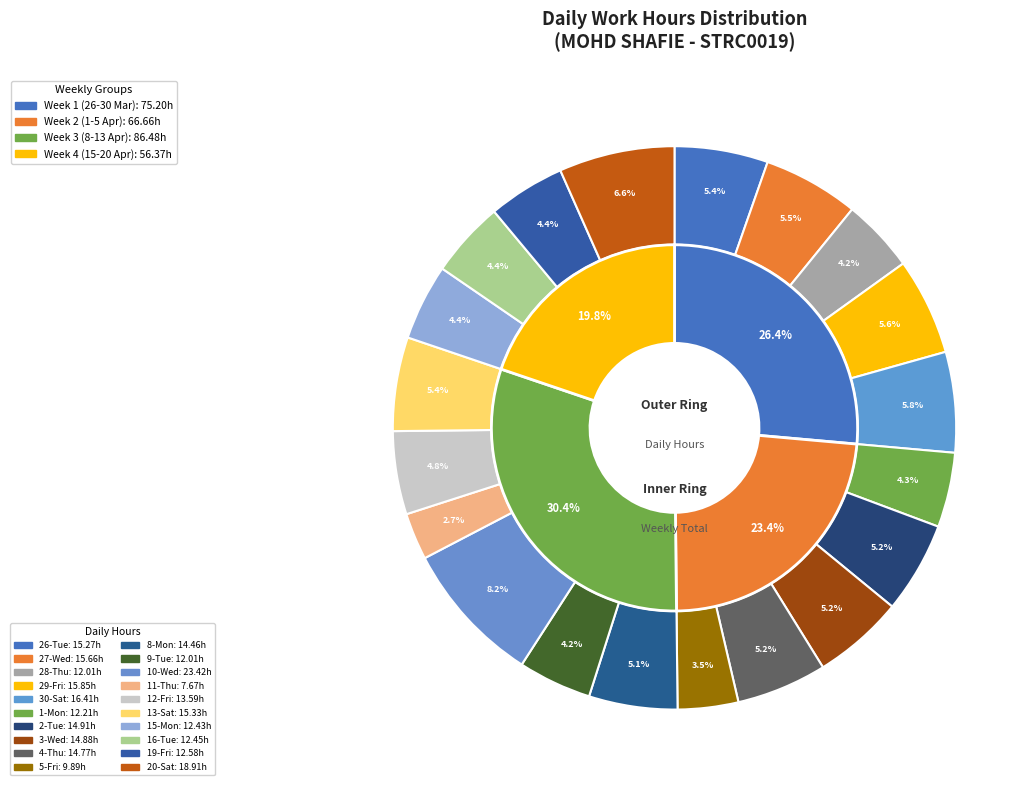

The 10-Wed slice represents 8% of the pie. True or false?

True